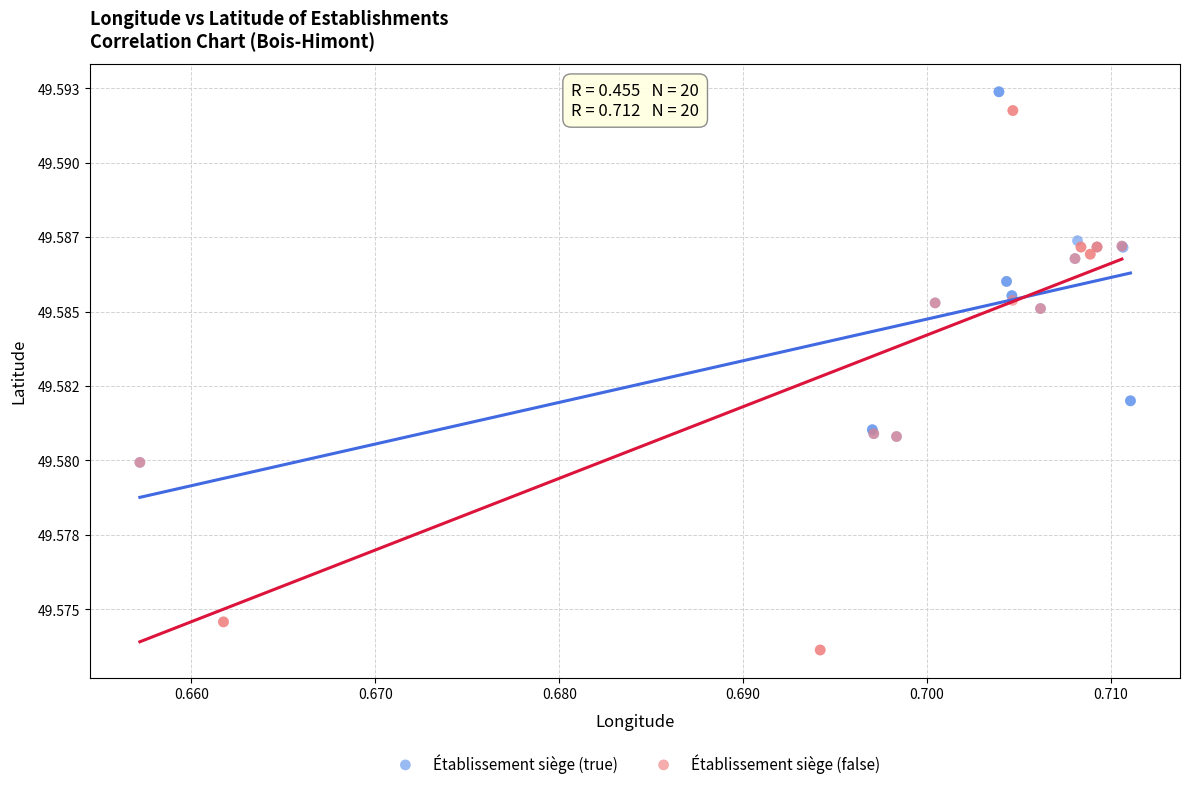

What are all the series names shown in the legend?

Établissement siège (true), Établissement siège (false)